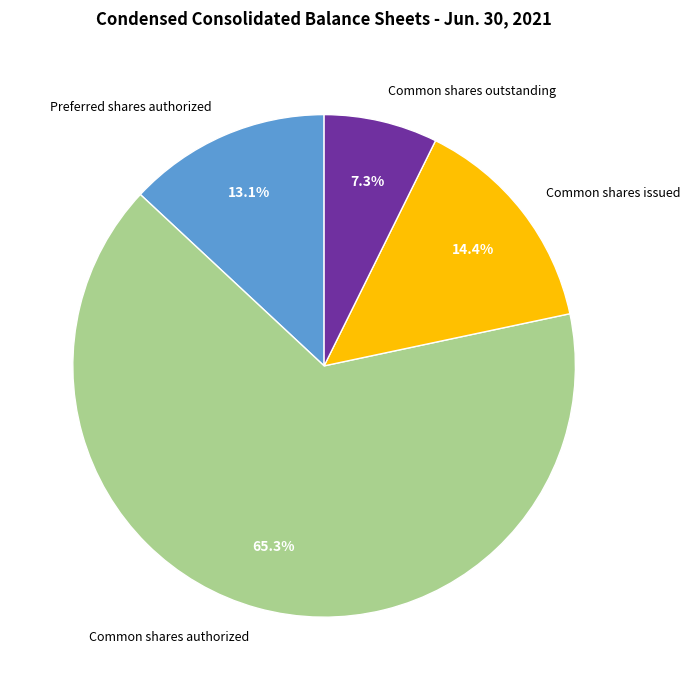

Is it true that Common shares issued is 14% of the pie?

True